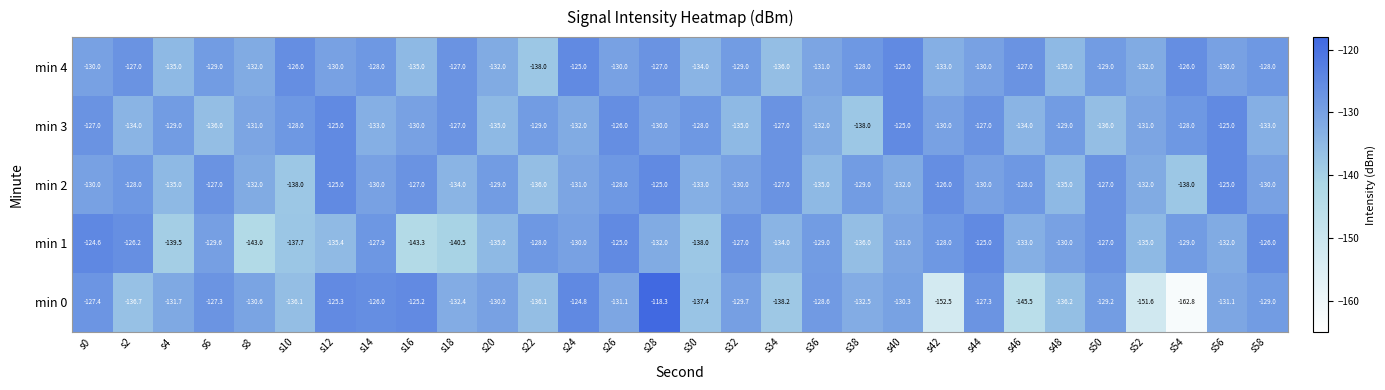

What is the difference between the highest and lowest values at s24?

7.2